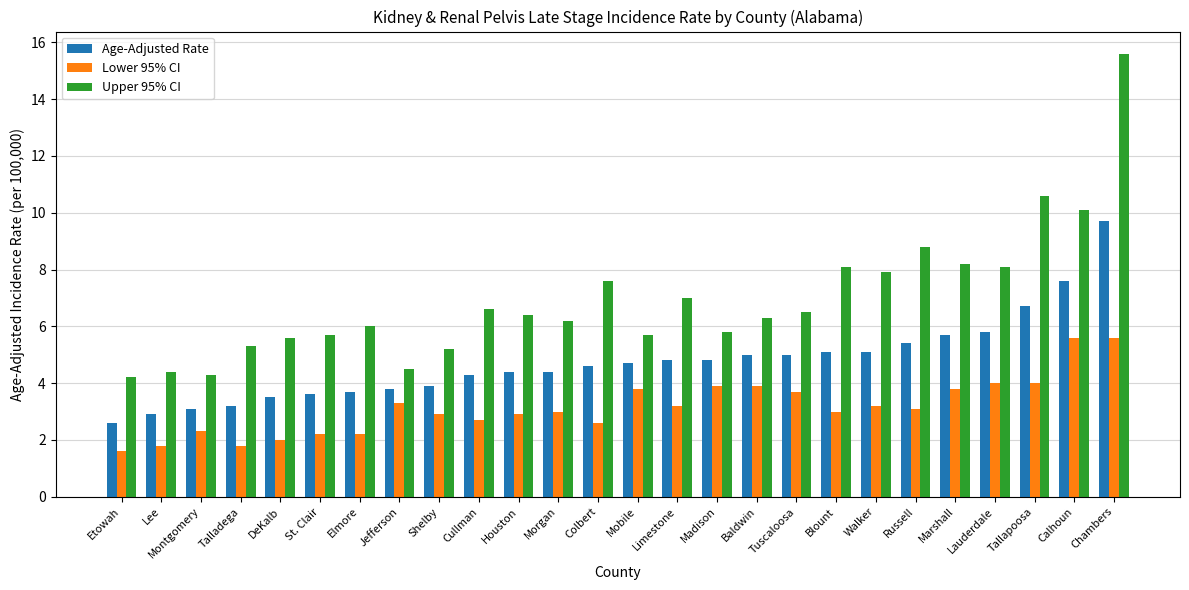

Does the chart contain stacked bars?

No